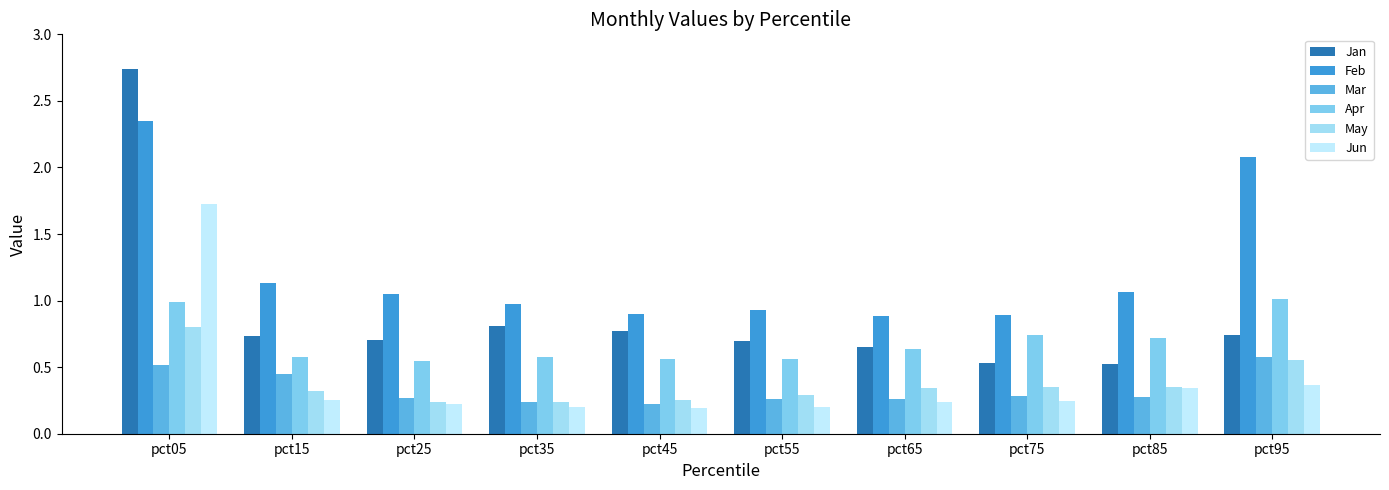

True or false: Mar has a value of 0.3 at pct25.

True